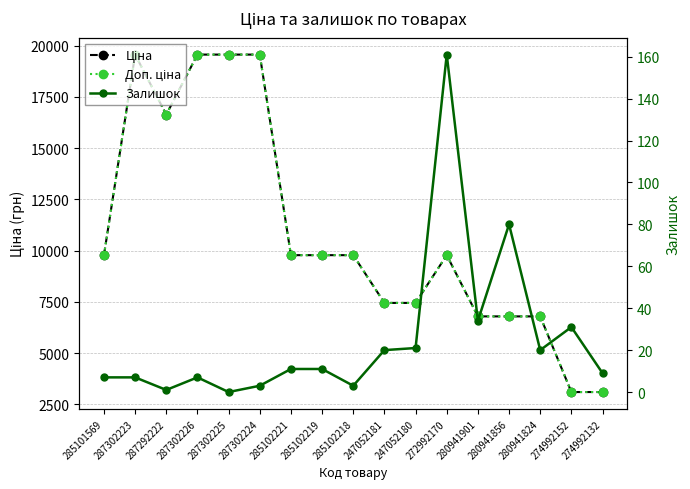

Rank the series at 285102219 from highest to lowest value.

Ціна, Доп. ціна, Залишок